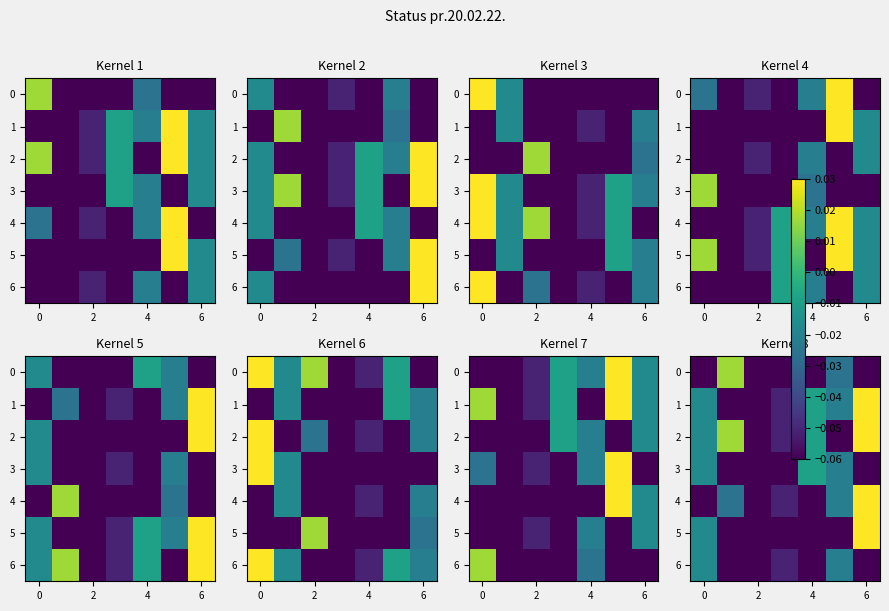

Count the 5 values in the range 0 to 1.

1